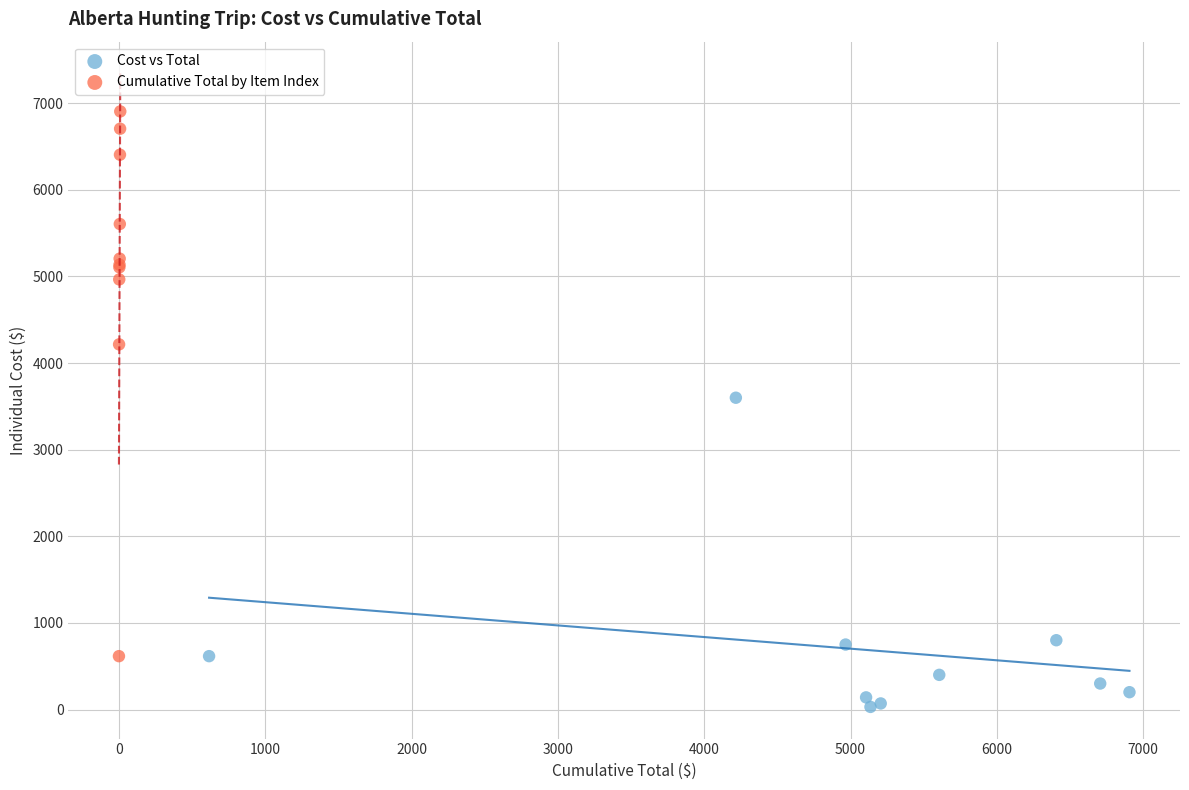

Which series reaches the minimum Y coordinate?

Cost vs Total